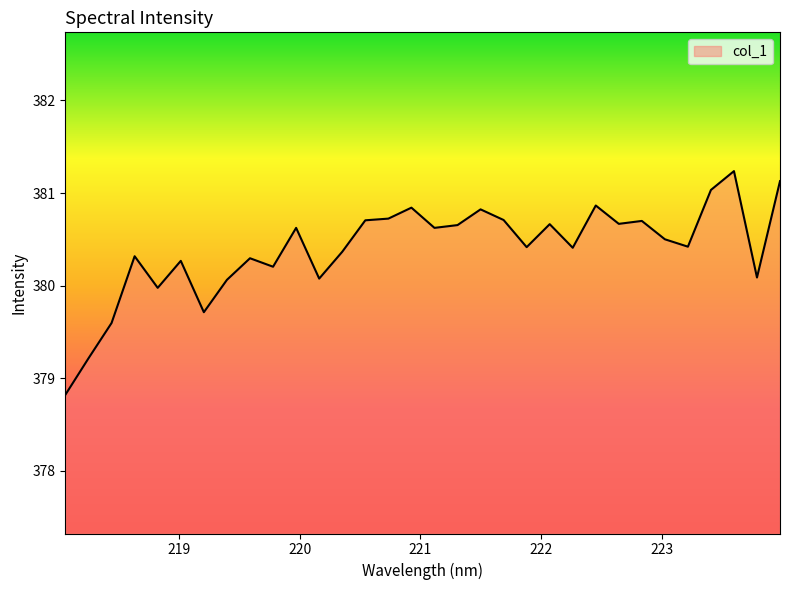

What is the difference between the maximum and minimum values?

2.4